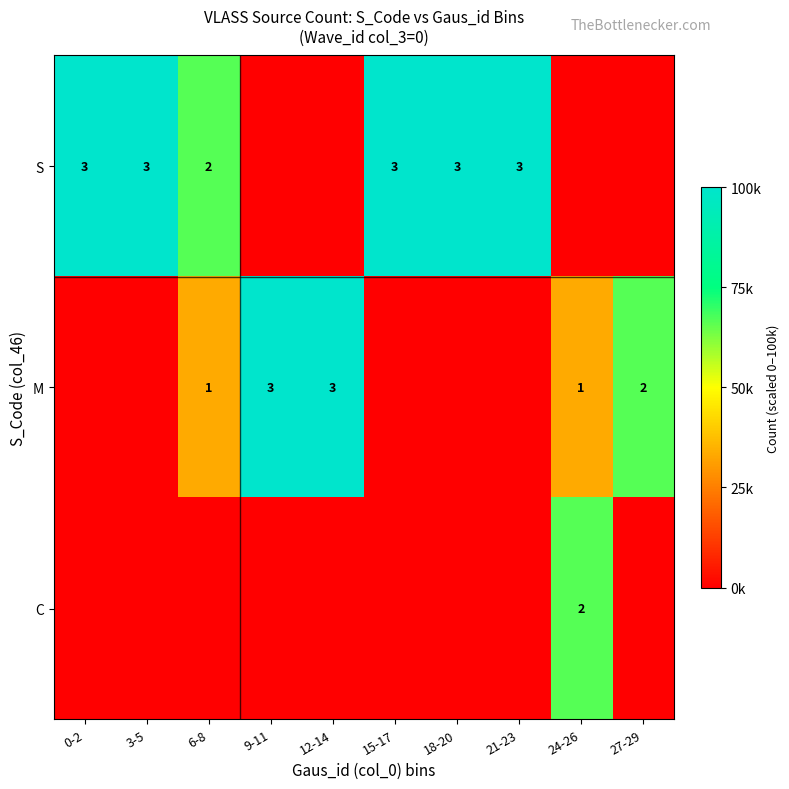

The value of S at 6-8 is 2. True or false?

True